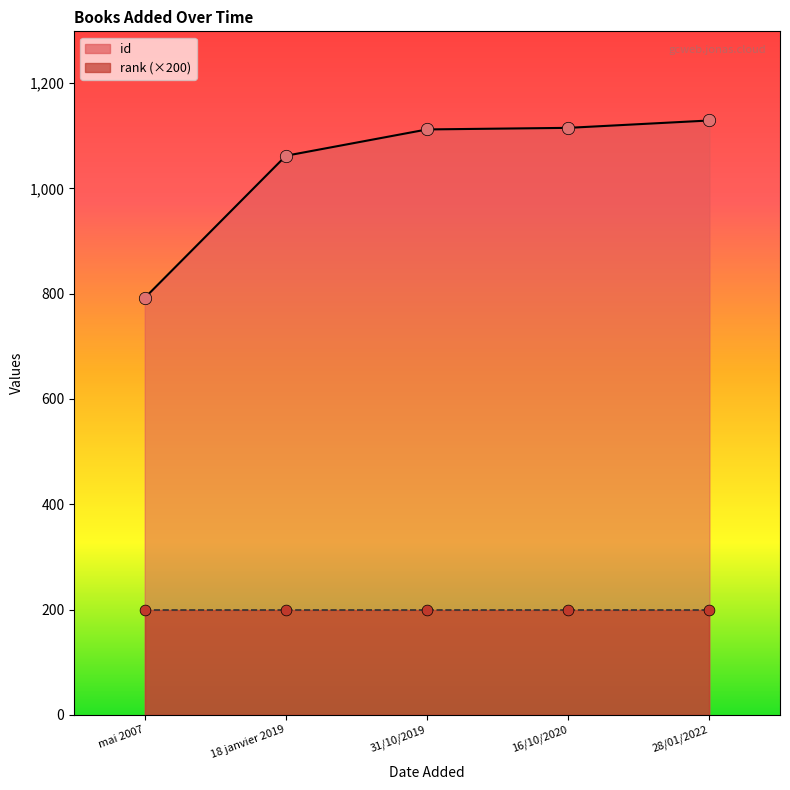

What is the change in value from mai 2007 to 16/10/2020?

+323